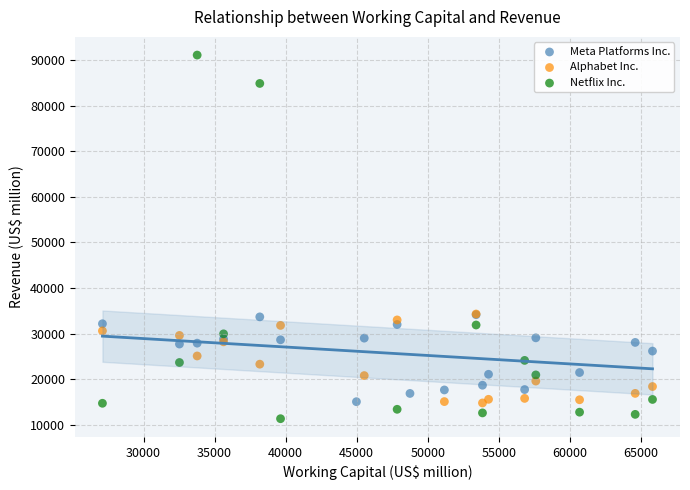

Which series contains the lowest Y value?

Netflix Inc.